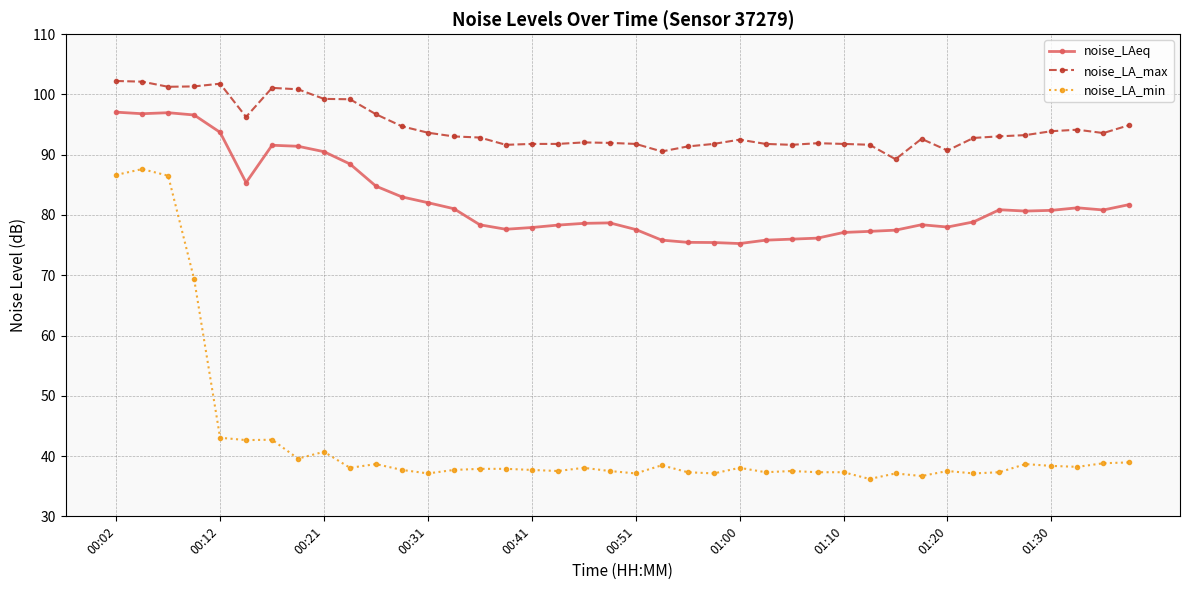

Which series has the largest range (max minus min)?

noise_LA_min